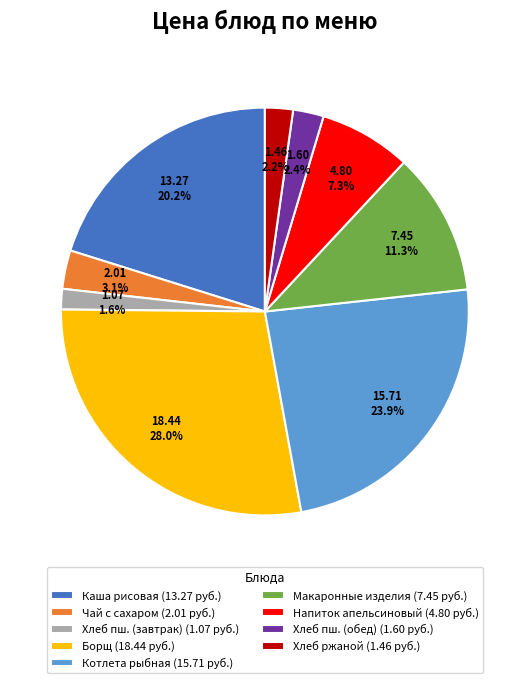

To the nearest percent, what is the difference between the largest and smallest slice percentages?

26%